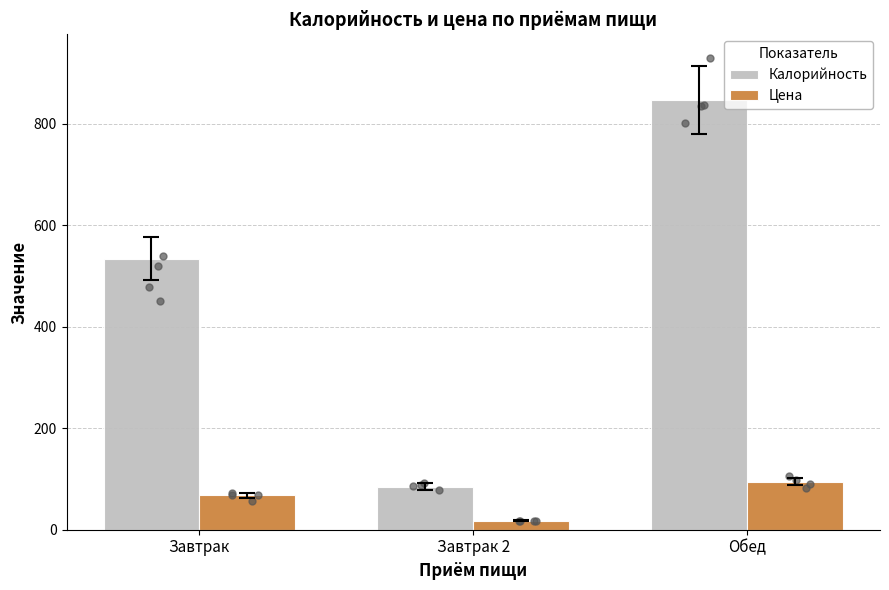

Is the value of Калорийность at Завтрак greater than the value of Цена at Завтрак?

Yes